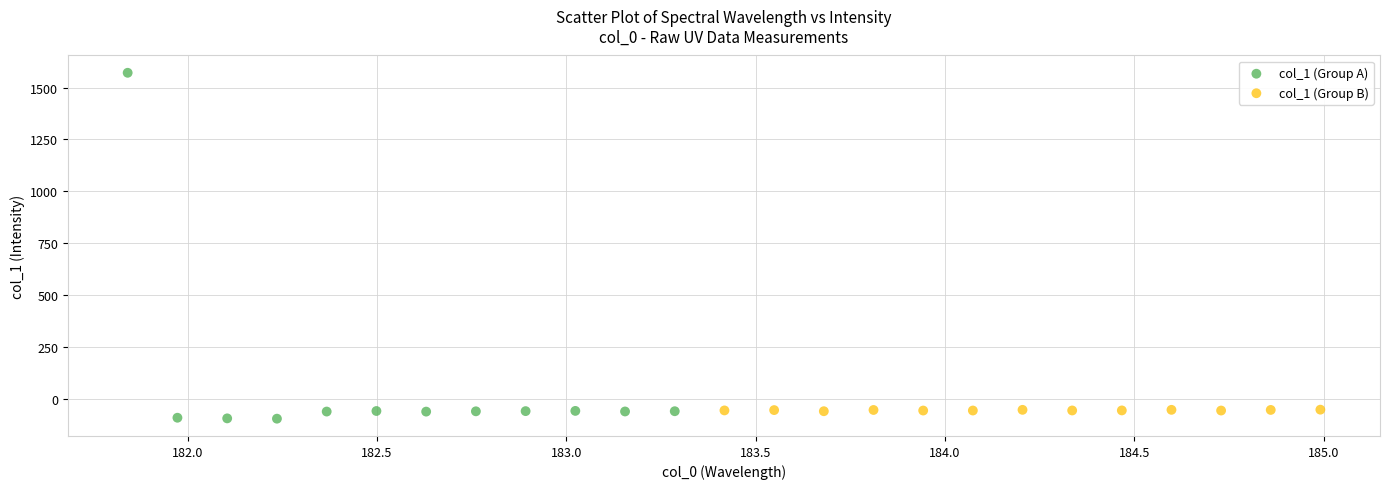

Which series reaches the maximum Y coordinate?

col_1 (Group A)